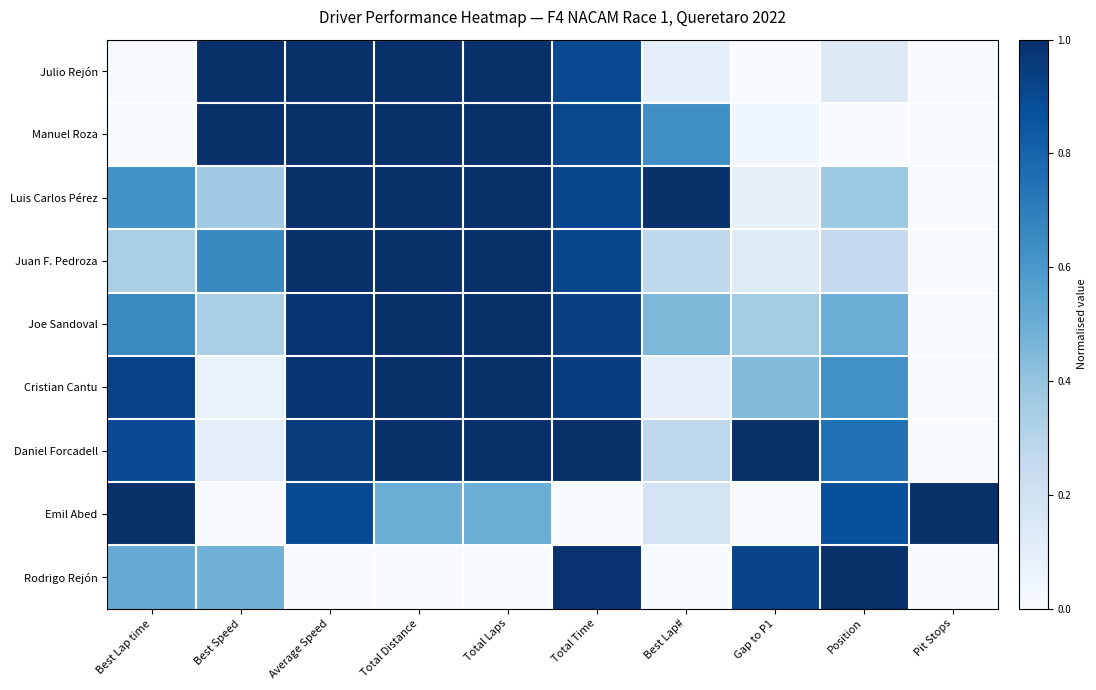

Reading right to left, what are all the values shown in this chart?

Julio Rejón: Pit Stops=0.0	Position=0.1	Gap to P1=0.0	Best Lap#=0.1	Total Time=0.9	Total Laps=1.0	Total Distance=1.0	Average Speed=1.0	Best Speed=1.0	Best Lap time=0.0
Manuel Roza: Pit Stops=0.0	Position=0.0	Gap to P1=0.0	Best Lap#=0.6	Total Time=0.9	Total Laps=1.0	Total Distance=1.0	Average Speed=1.0	Best Speed=1.0	Best Lap time=0.0
Luis Carlos Pérez: Pit Stops=0.0	Position=0.4	Gap to P1=0.1	Best Lap#=1.0	Total Time=0.9	Total Laps=1.0	Total Distance=1.0	Average Speed=1.0	Best Speed=0.4	Best Lap time=0.6
Juan F. Pedroza: Pit Stops=0.0	Position=0.2	Gap to P1=0.1	Best Lap#=0.3	Total Time=0.9	Total Laps=1.0	Total Distance=1.0	Average Speed=1.0	Best Speed=0.7	Best Lap time=0.3
Joe Sandoval: Pit Stops=0.0	Position=0.5	Gap to P1=0.4	Best Lap#=0.5	Total Time=0.9	Total Laps=1.0	Total Distance=1.0	Average Speed=1.0	Best Speed=0.3	Best Lap time=0.7
Cristian Cantu: Pit Stops=0.0	Position=0.6	Gap to P1=0.4	Best Lap#=0.1	Total Time=0.9	Total Laps=1.0	Total Distance=1.0	Average Speed=1.0	Best Speed=0.1	Best Lap time=0.9
Daniel Forcadell: Pit Stops=0.0	Position=0.8	Gap to P1=1.0	Best Lap#=0.3	Total Time=1.0	Total Laps=1.0	Total Distance=1.0	Average Speed=1.0	Best Speed=0.1	Best Lap time=0.9
Emil Abed: Pit Stops=1.0	Position=0.9	Gap to P1=0.0	Best Lap#=0.2	Total Time=0.0	Total Laps=0.5	Total Distance=0.5	Average Speed=0.9	Best Speed=0.0	Best Lap time=1.0
Rodrigo Rejón: Pit Stops=0.0	Position=1.0	Gap to P1=0.9	Best Lap#=0.0	Total Time=1.0	Total Laps=0.0	Total Distance=0.0	Average Speed=0.0	Best Speed=0.5	Best Lap time=0.5